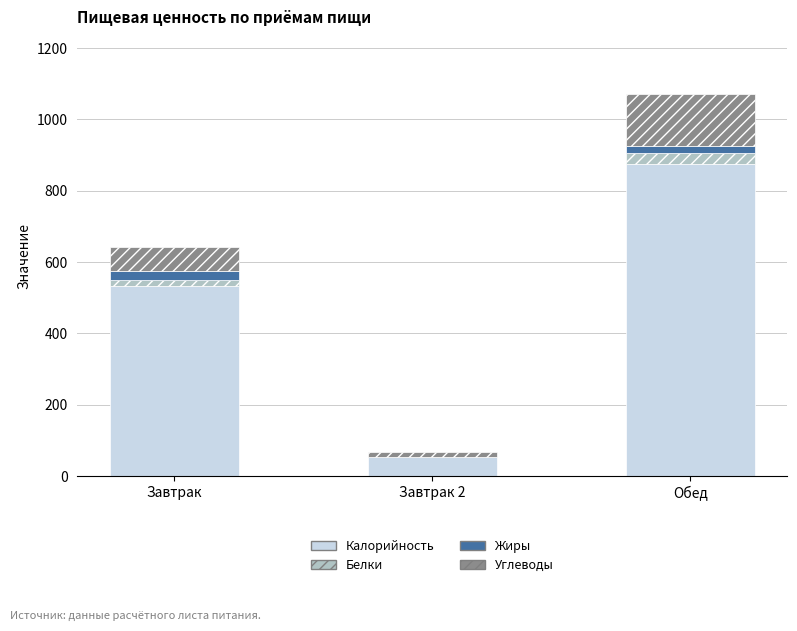

The value of Калорийность at Обед is 531. True or false?

False